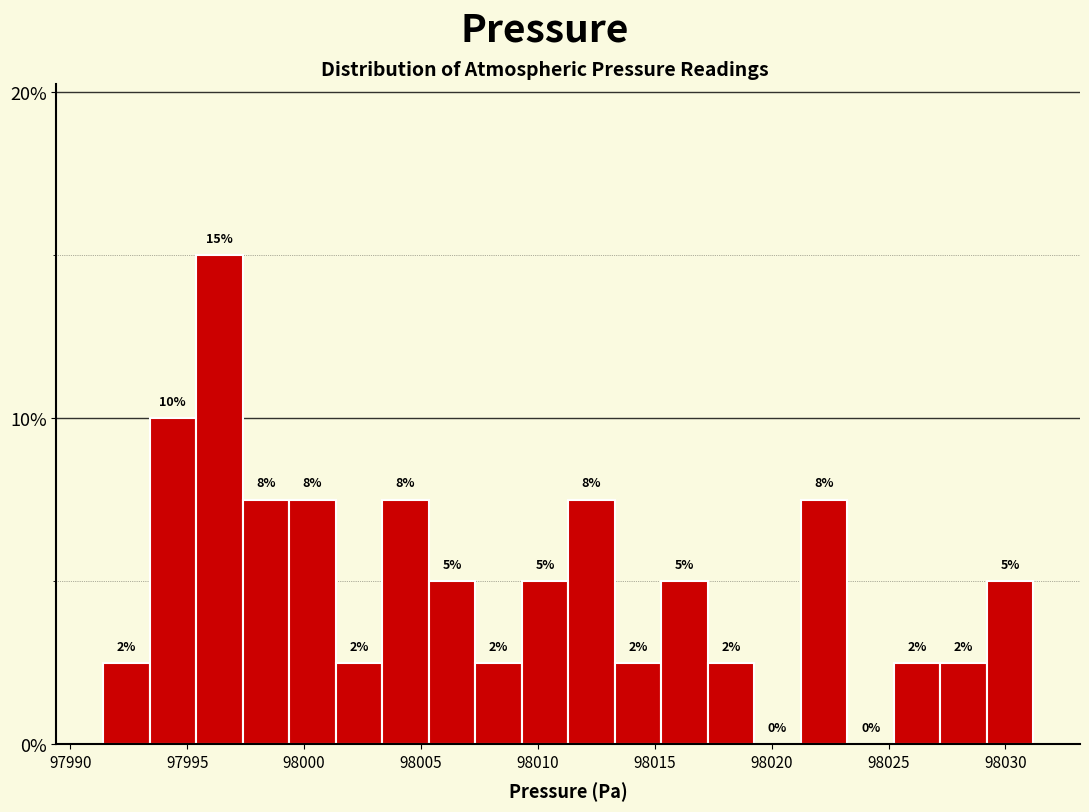

Read against the x-axis, roughly where is the centre of the tallest bar?

97996.5